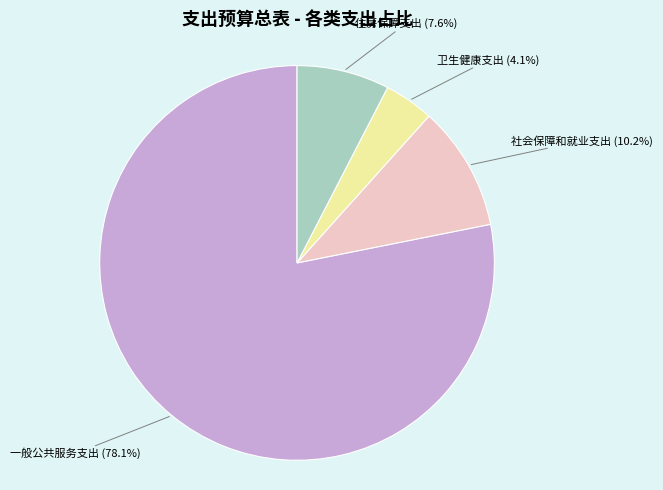

What percentage is NOT represented by 住房保障支出?

92.4%